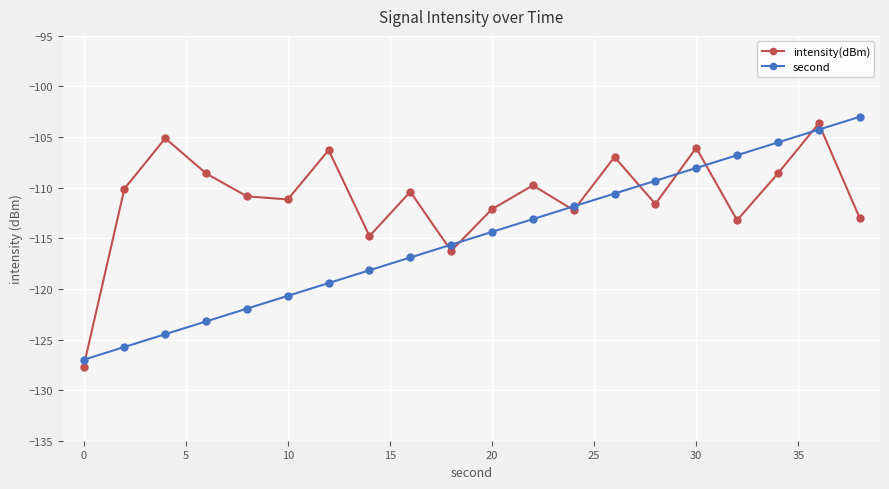

What is the minimum value shown in the chart?

-127.7